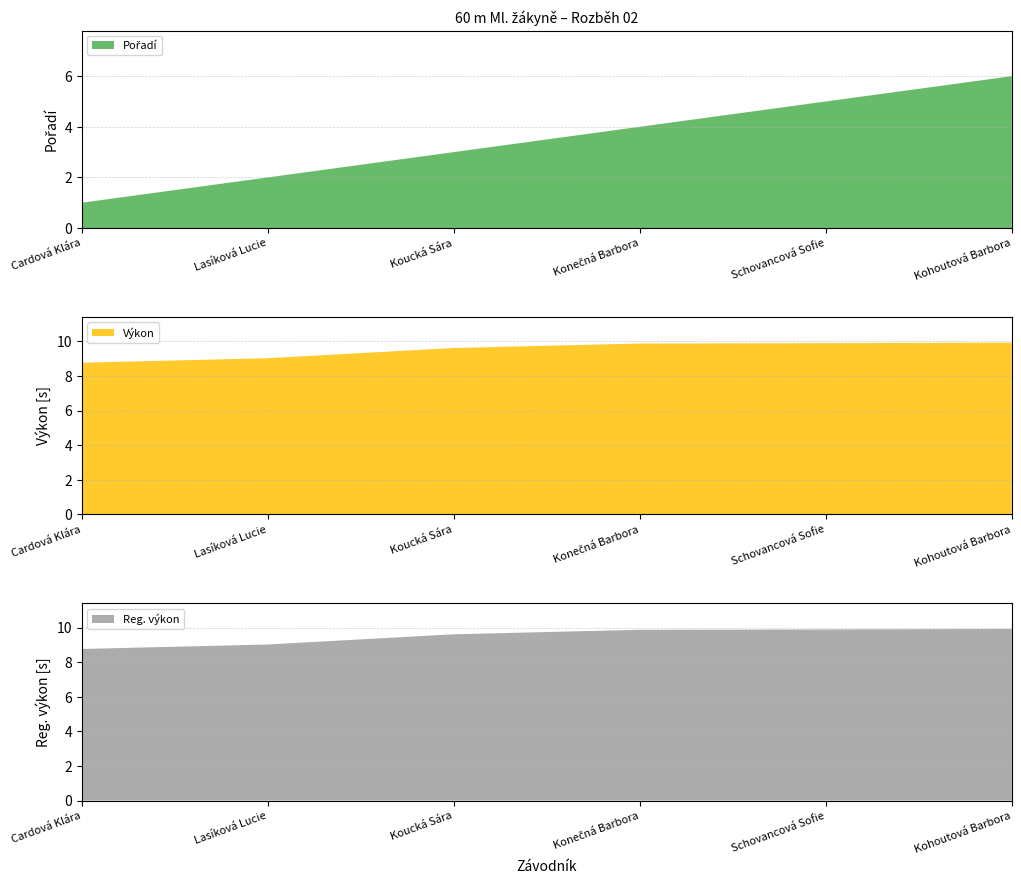

Reading right to left, what are all the values shown in this chart?

Pořadí: Kohoutová Barbora=6.0	Schovancová Sofie=5.0	Konečná Barbora=4.0	Koucká Sára=3.0	Lasíková Lucie=2.0	Cardová Klára=1.0
Výkon: Kohoutová Barbora=9.9	Schovancová Sofie=9.9	Konečná Barbora=9.9	Koucká Sára=9.6	Lasíková Lucie=9.0	Cardová Klára=8.8
Reg. výkon: Kohoutová Barbora=9.9	Schovancová Sofie=9.9	Konečná Barbora=9.9	Koucká Sára=9.6	Lasíková Lucie=9.0	Cardová Klára=8.8